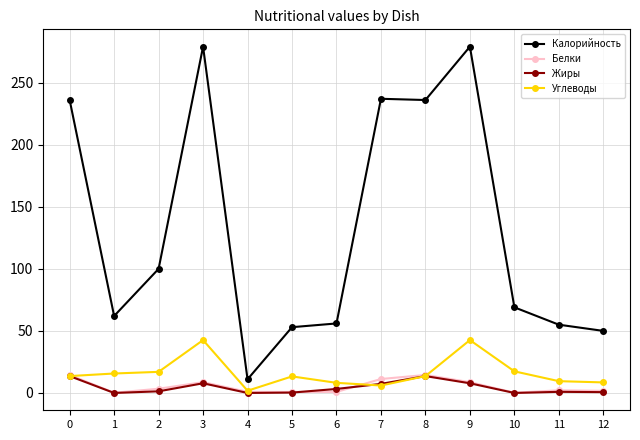

What is the minimum value for Калорийность?

11.0